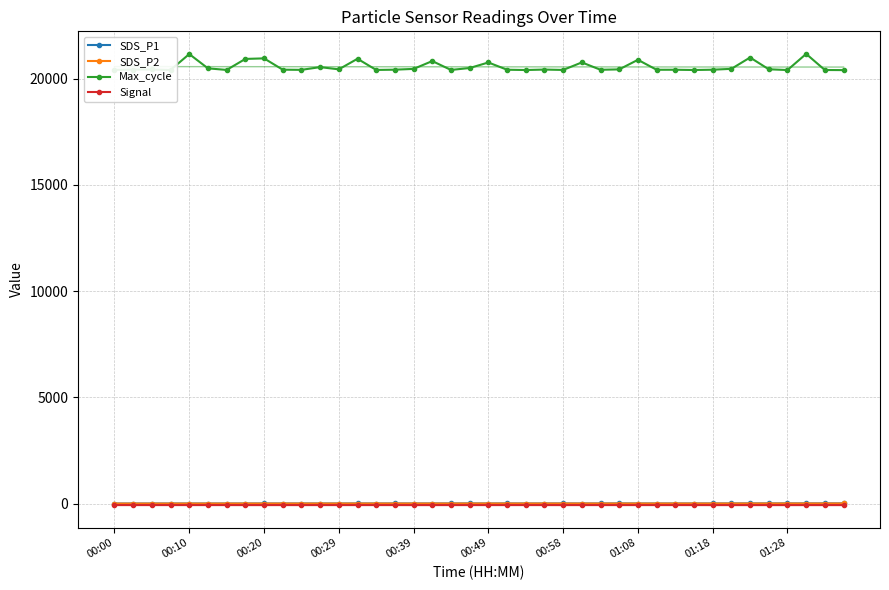

The SDS_P2 series shows 2.8 at 35. True or false?

False